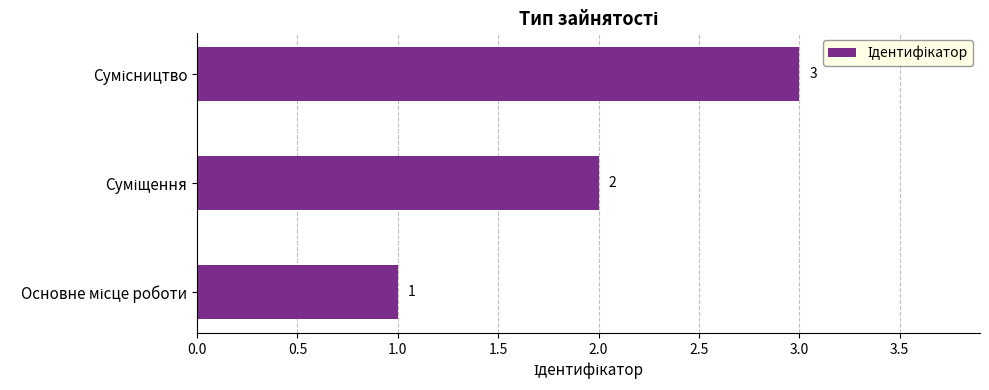

What is the sum of all values?

6